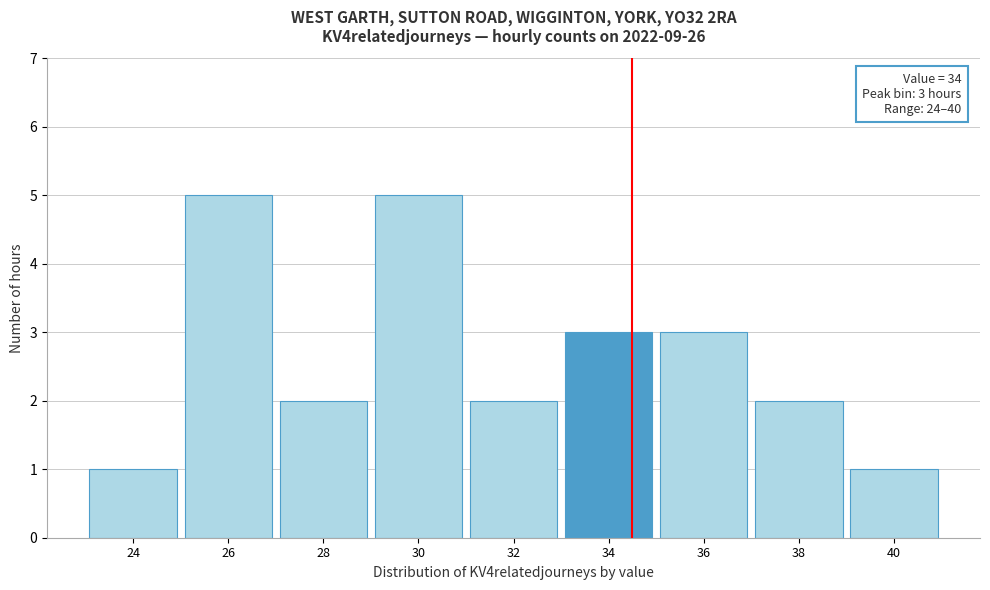

Reading left to right, extract all data points from this chart.

24=1	26=5	28=2	30=5	32=2	34=3	36=3	38=2	40=1